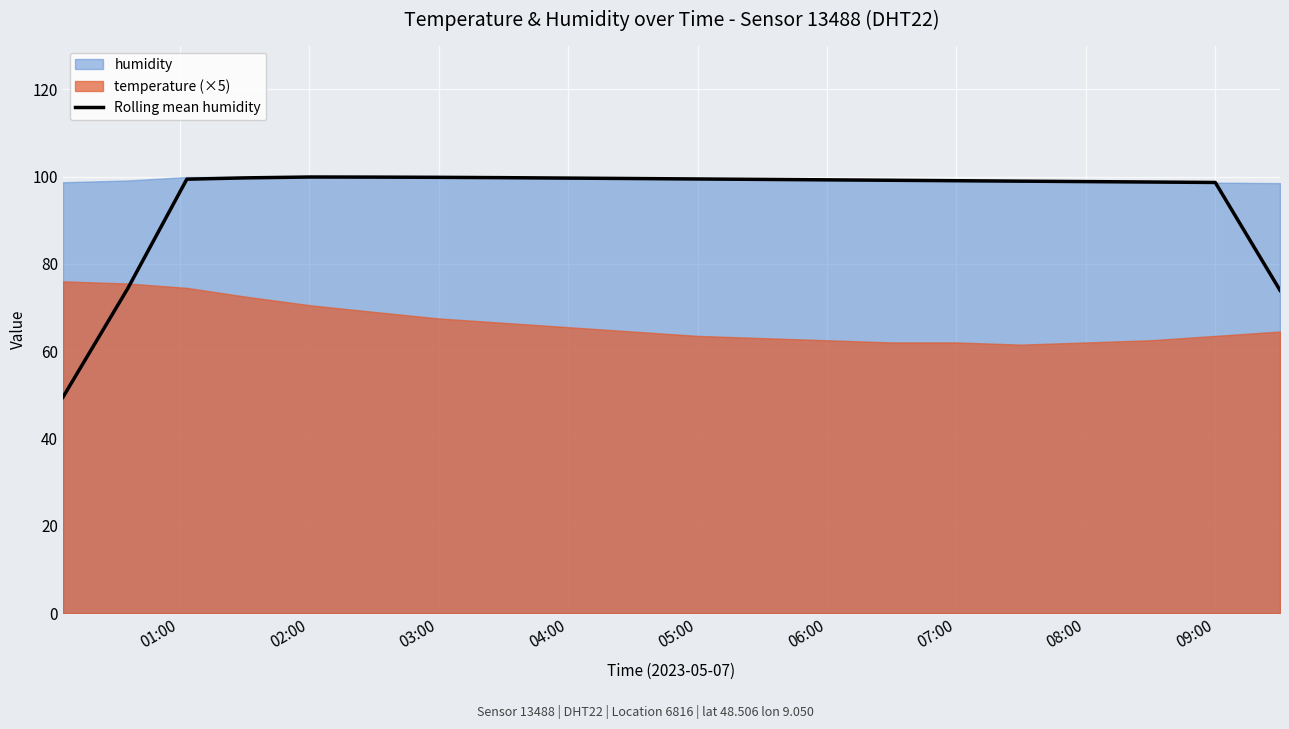

Is it true that Rolling mean humidity equals 99.1 at 07:00?

True